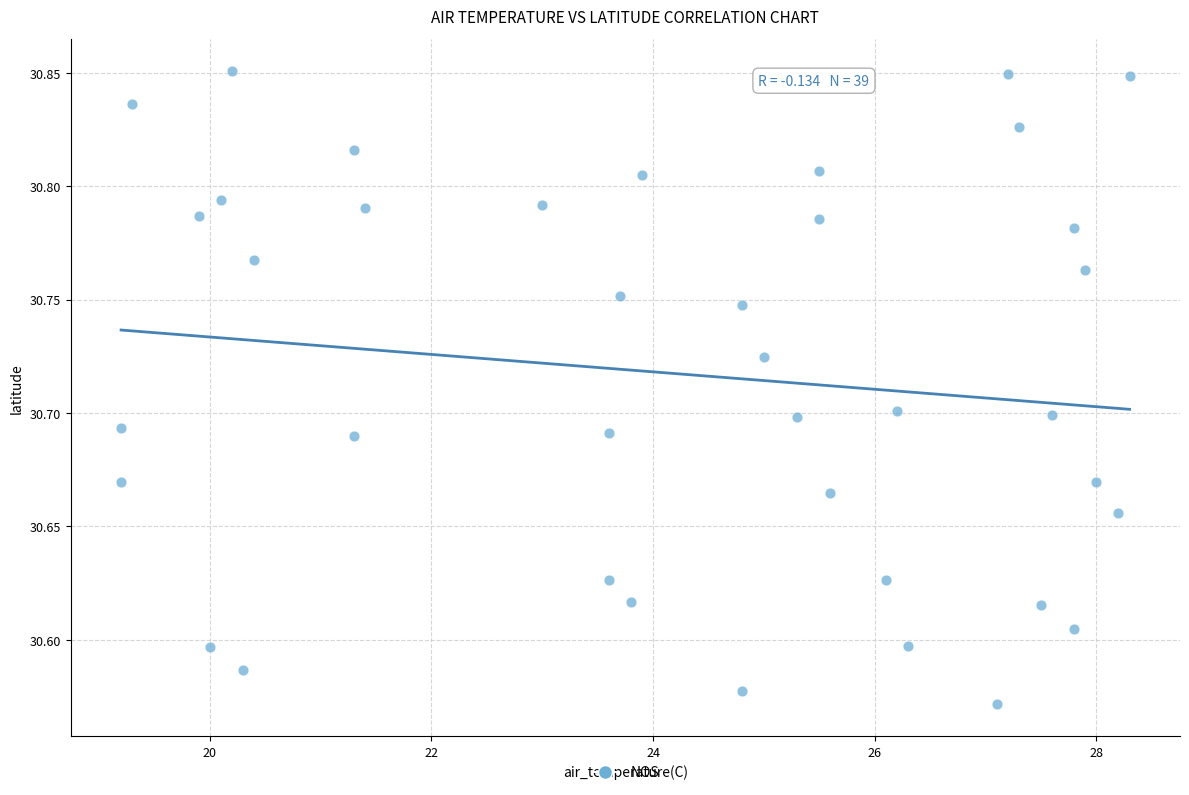

What is the range of Y values (max minus min)?

0.3